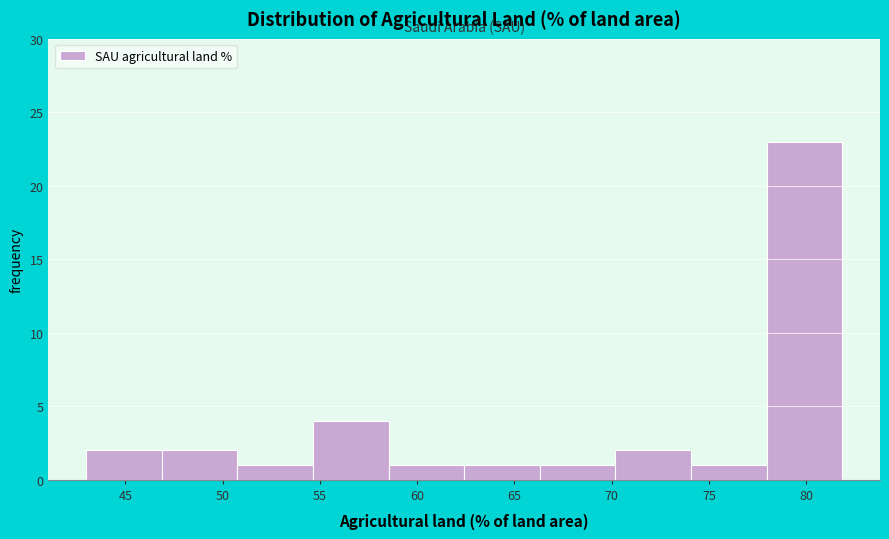

Which range on the x-axis has the tallest bar?

78.0 to 82.0